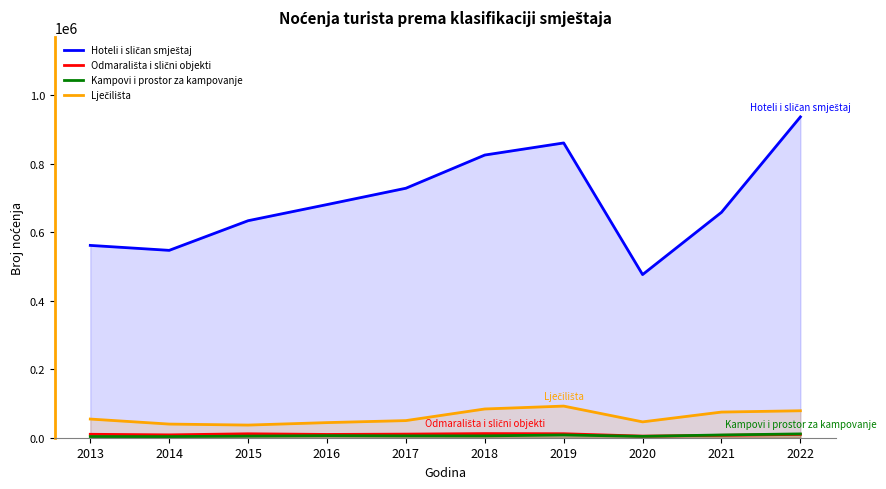

Reading left to right, what are all the values shown in this chart?

Hoteli i sličan smještaj: 2013=561652	2014=547191	2015=633760	2016=680891	2017=728589	2018=825548	2019=860838	2020=476451	2021=658304	2022=936941
Odmarališta i slični objekti: 2013=10041	2014=8325	2015=11487	2016=9598	2017=10522	2018=12049	2019=11621	2020=4663	2021=7014	2022=9731
Kampovi i prostor za kampovanje: 2013=3443	2014=3295	2015=4749	2016=5973	2017=5416	2018=5391	2019=8035	2020=4026	2021=8041	2022=11153
Lječilišta: 2013=54527	2014=39857	2015=36948	2016=44139	2017=50016	2018=83951	2019=92361	2020=46307	2021=74916	2022=78744